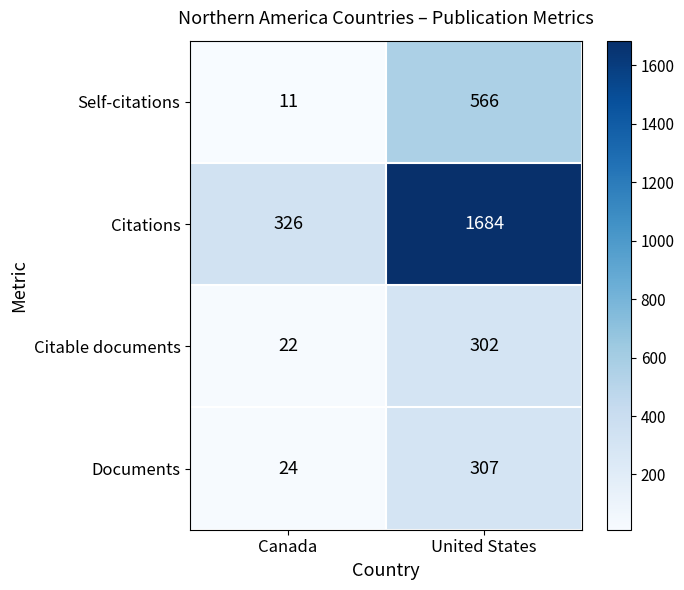

At which label is Citations closest to 1005?

Canada